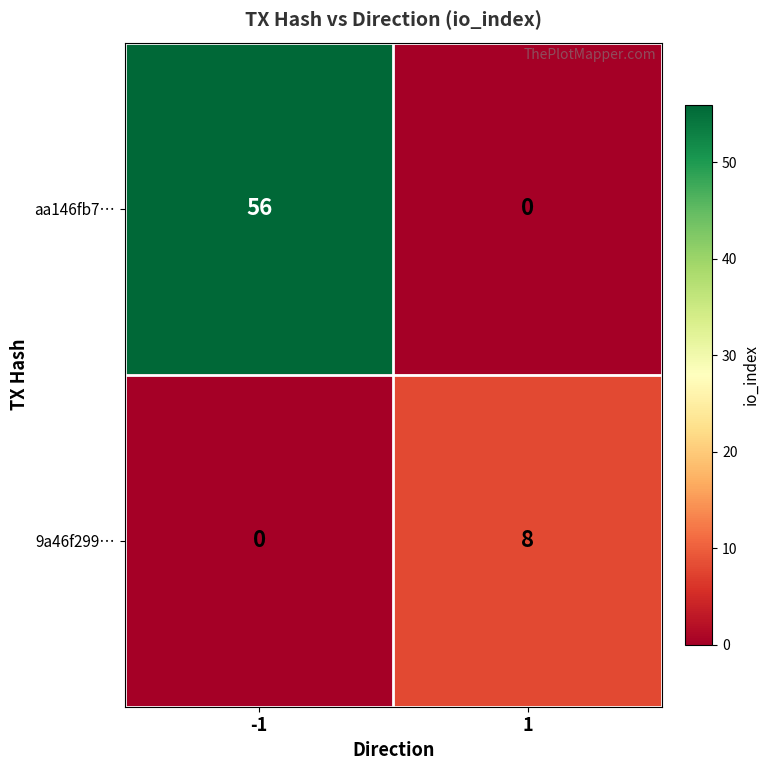

Is it true that 9a46f299… equals -4 at -1?

False